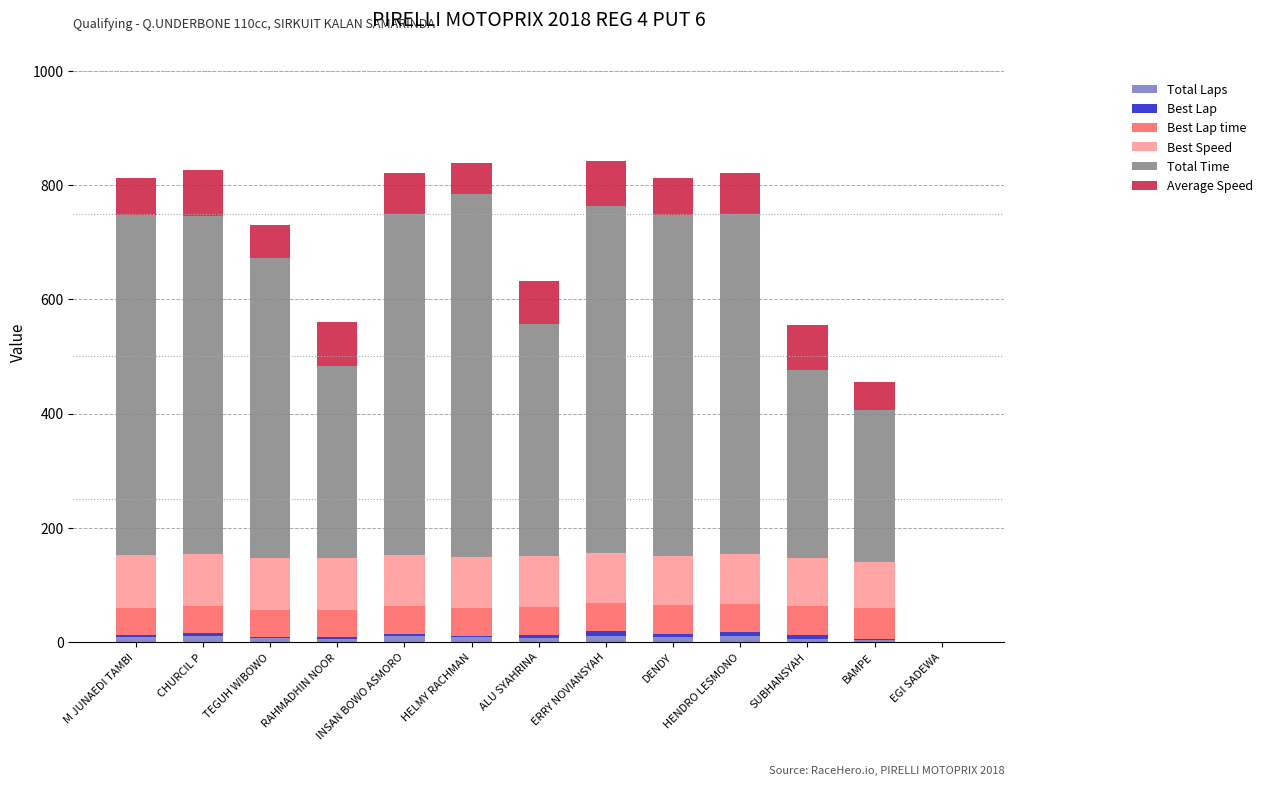

Does the chart contain stacked bars?

Yes